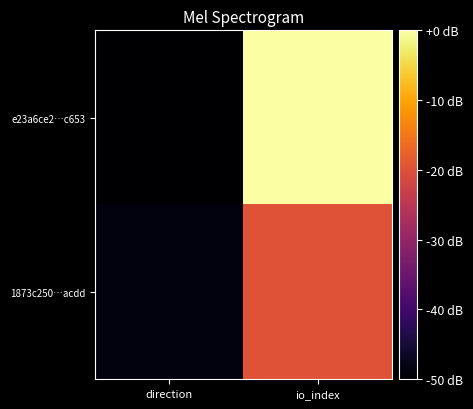

What is the difference between the highest and lowest values at direction?

1.4